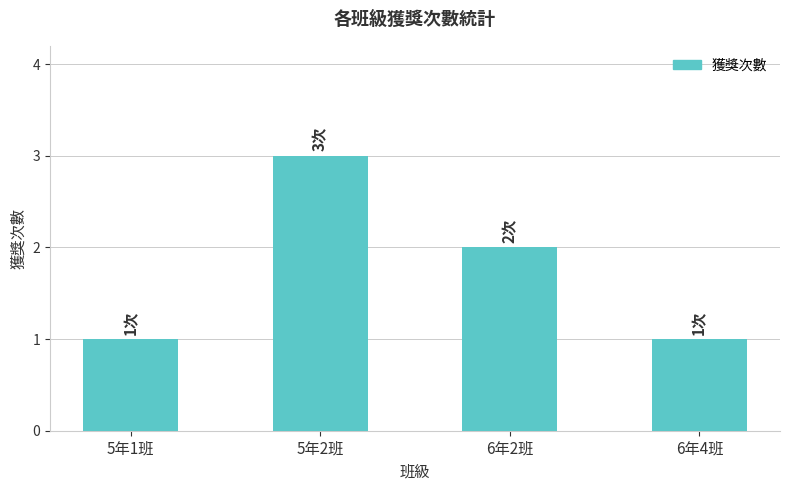

Is it true that the value at 5年1班 is 1?

True